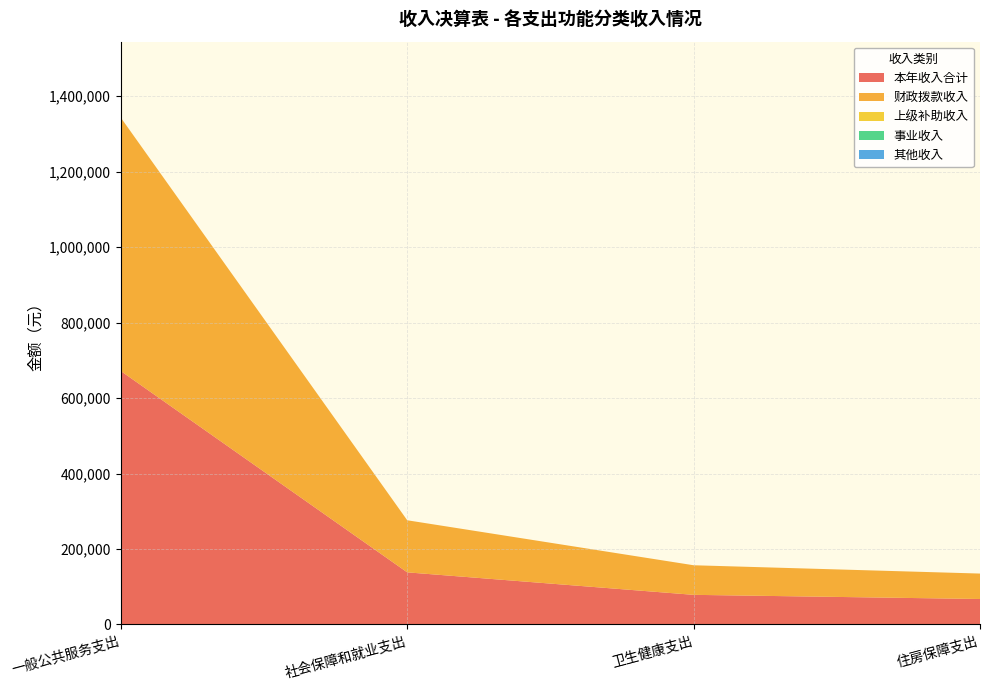

Reading left to right, extract all data points from this chart.

本年收入合计: 一般公共服务支出=671496.0	社会保障和就业支出=138036.5	卫生健康支出=78419.6	住房保障支出=67414.0
财政拨款收入: 一般公共服务支出=671496.0	社会保障和就业支出=138036.5	卫生健康支出=78419.6	住房保障支出=67414.0
上级补助收入: 一般公共服务支出=0.0	社会保障和就业支出=0.0	卫生健康支出=0.0	住房保障支出=0.0
事业收入: 一般公共服务支出=0.0	社会保障和就业支出=0.0	卫生健康支出=0.0	住房保障支出=0.0
其他收入: 一般公共服务支出=0.0	社会保障和就业支出=0.0	卫生健康支出=0.0	住房保障支出=0.0